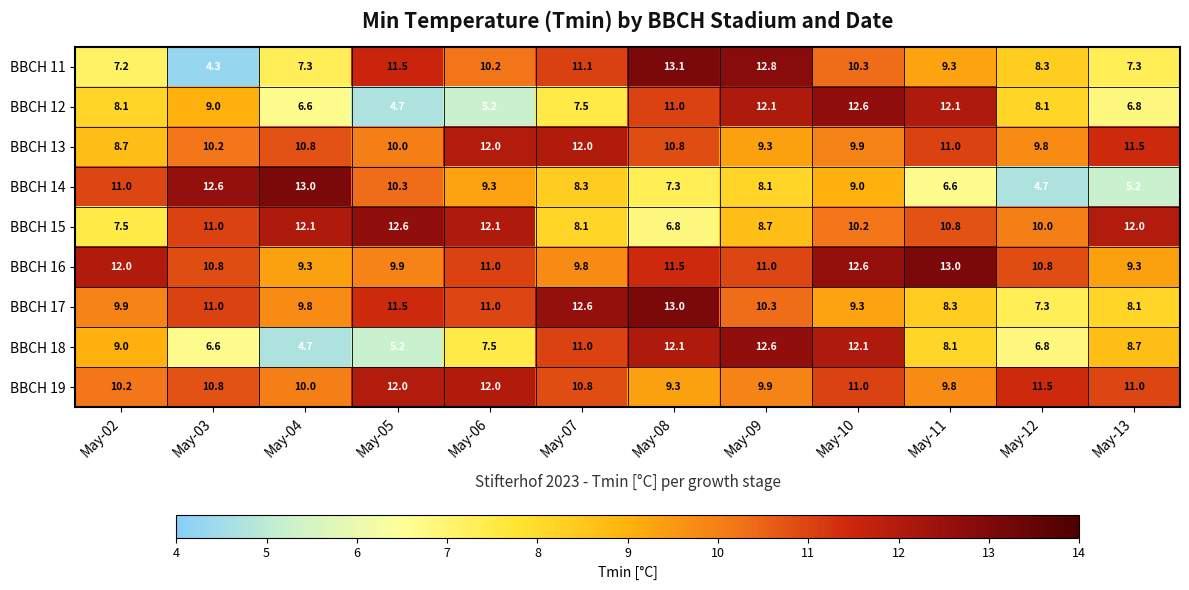

What is the spread (max minus min) of values at May-07?

5.1